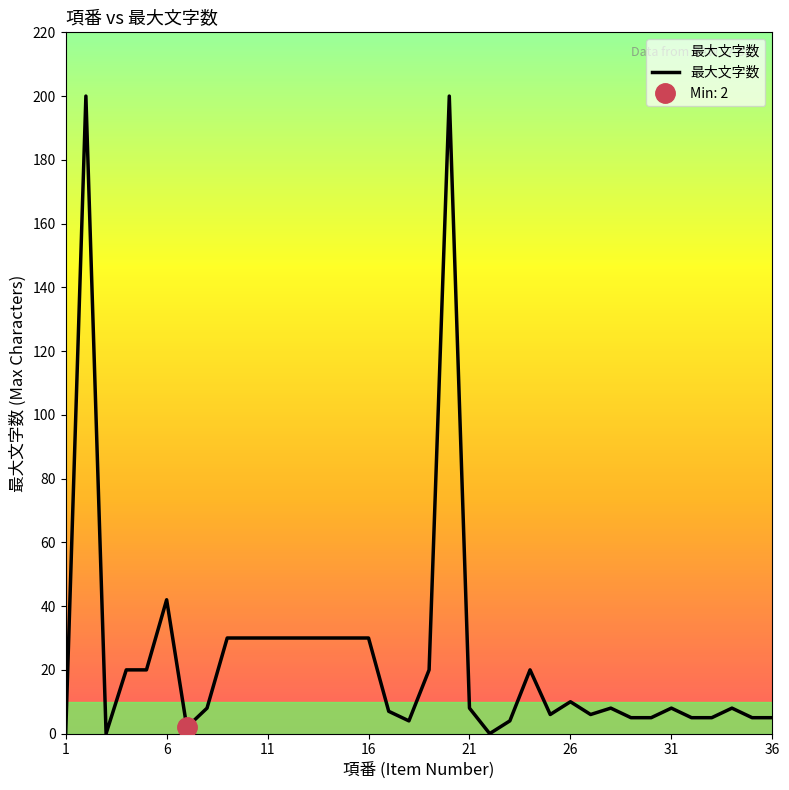

True or false: there are more than 0 points higher than both neighbors.

True